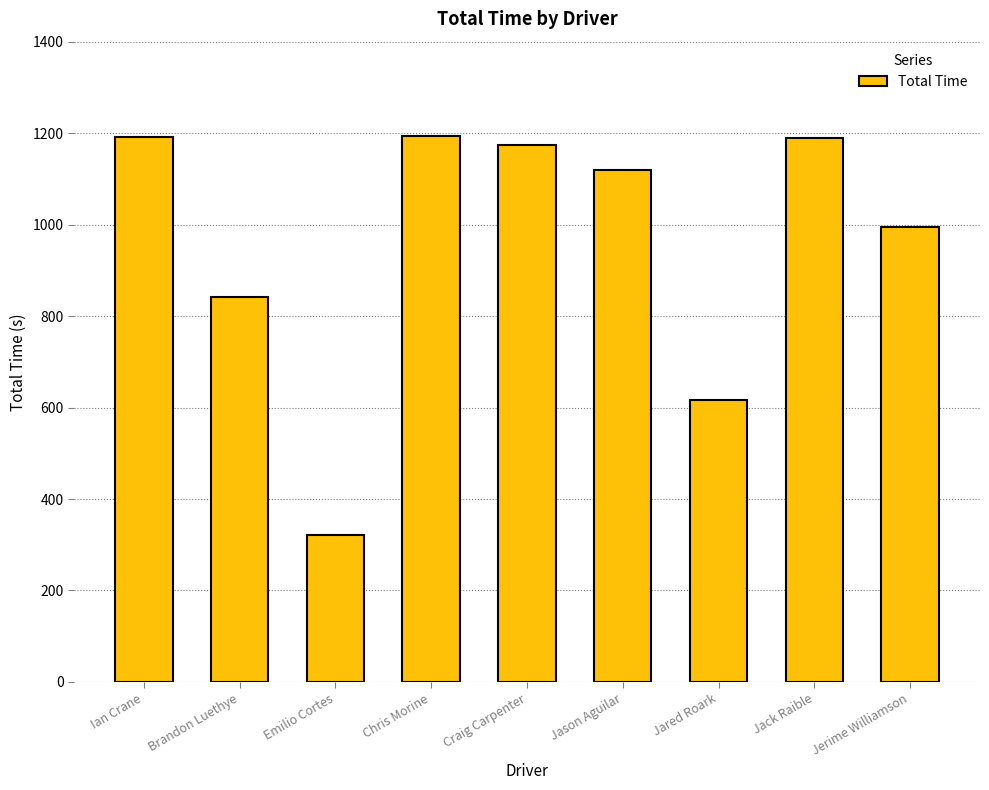

Are the bars horizontal?

No